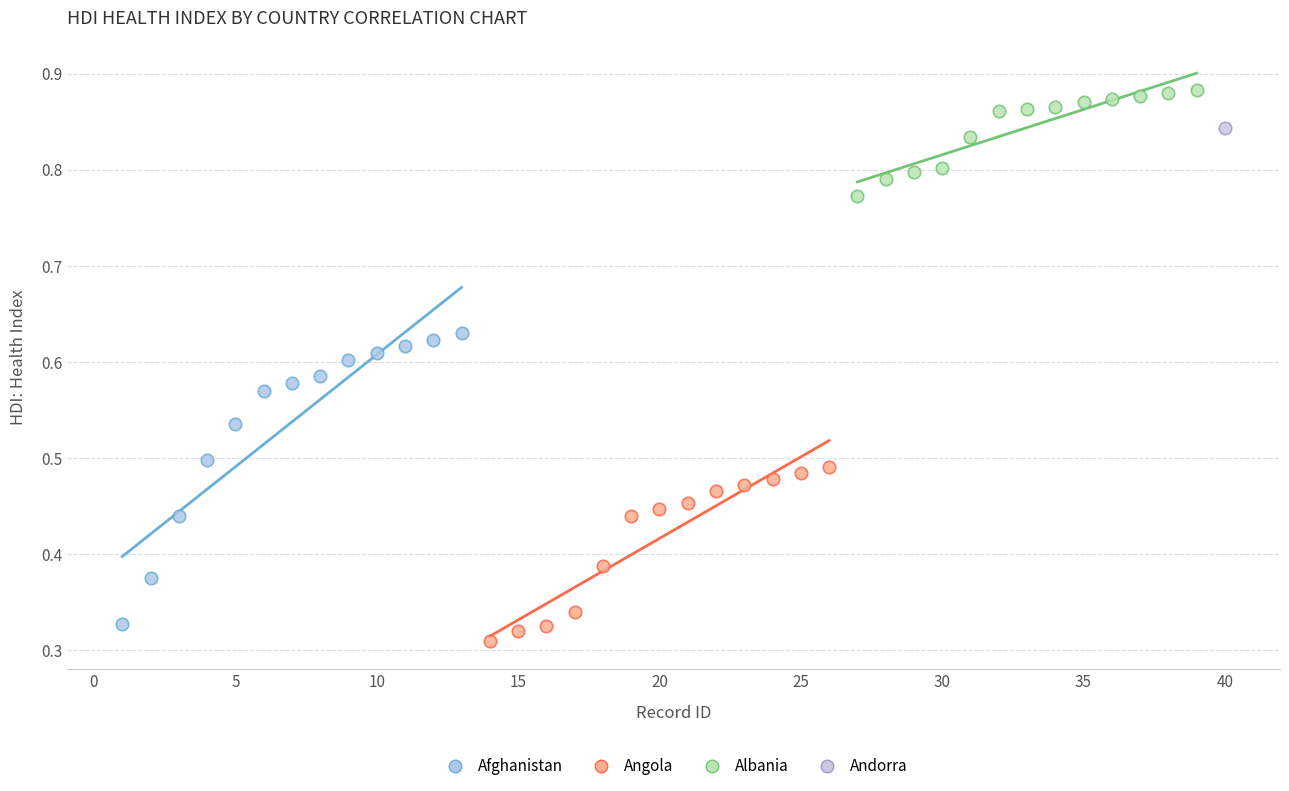

What are all the series names shown in the legend?

Afghanistan, Angola, Albania, Andorra